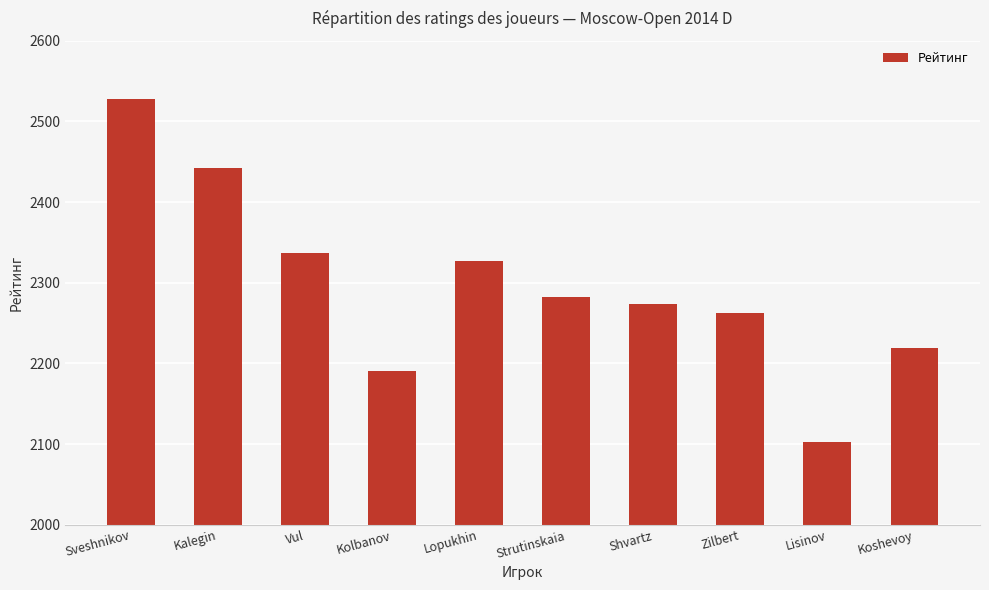

Which has a higher value, Shvartz or Strutinskaia?

Strutinskaia